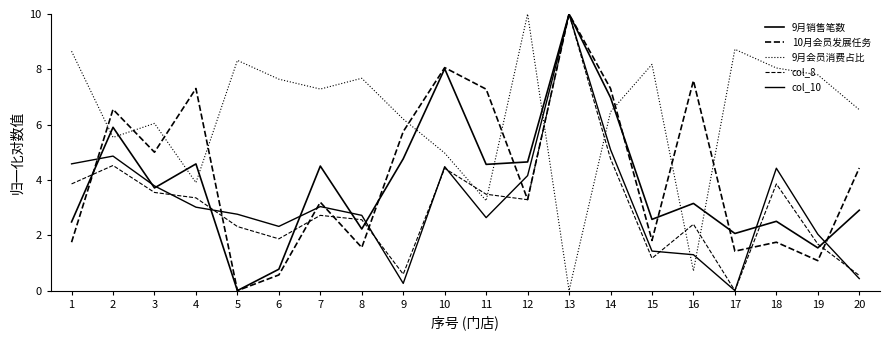

Between which two adjacent categories do 10月会员发展任务 and 9月销售笔数 first intersect?

1 and 2